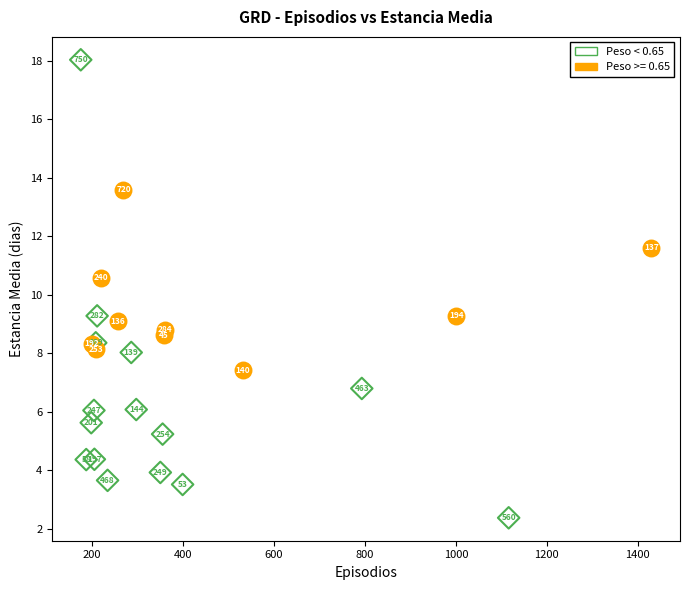

Which series has the largest Y range (max minus min)?

Peso < 0.65